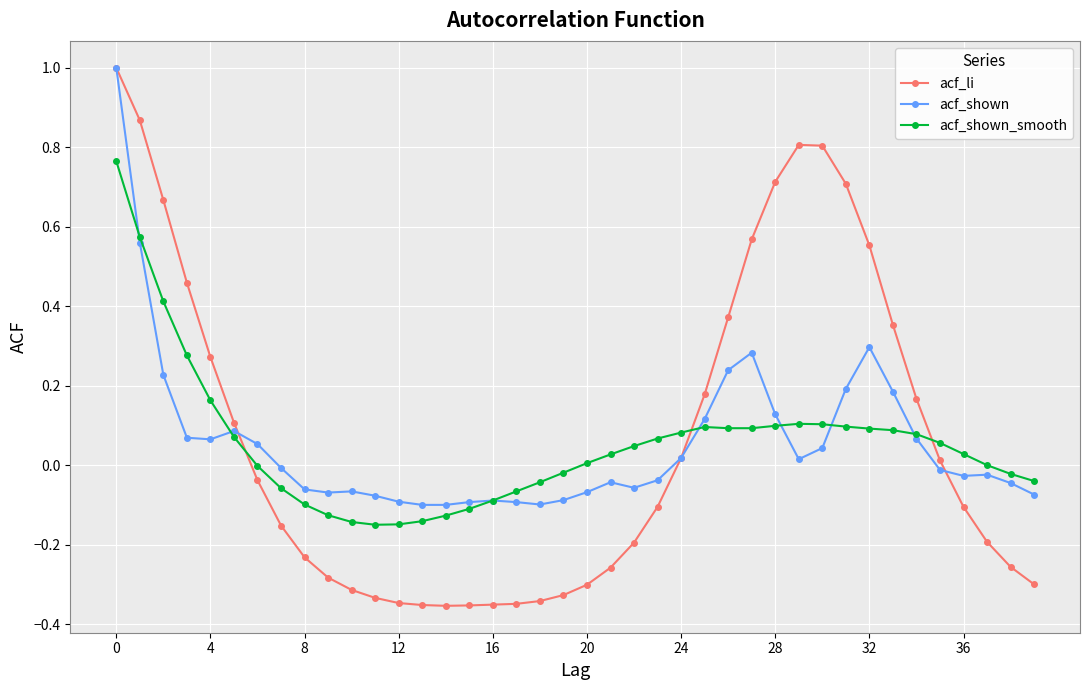

What is the greatest value displayed?

1.0